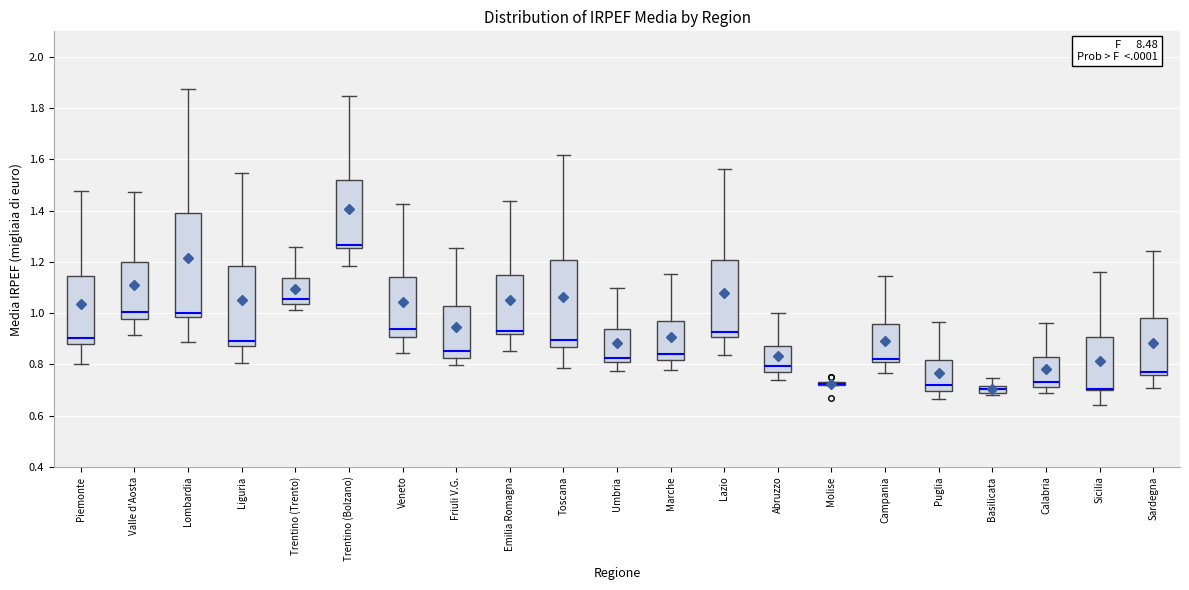

Which box is the tallest, from its lower edge to its upper edge?

Lombardia